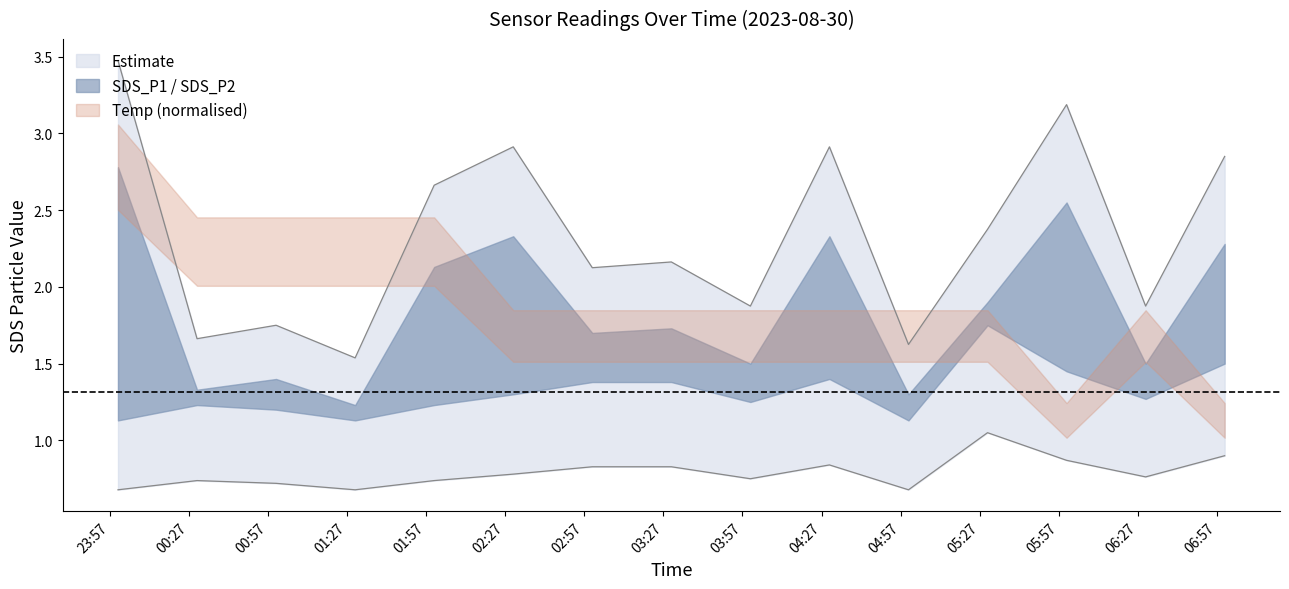

Count the number of categories in the chart.

15